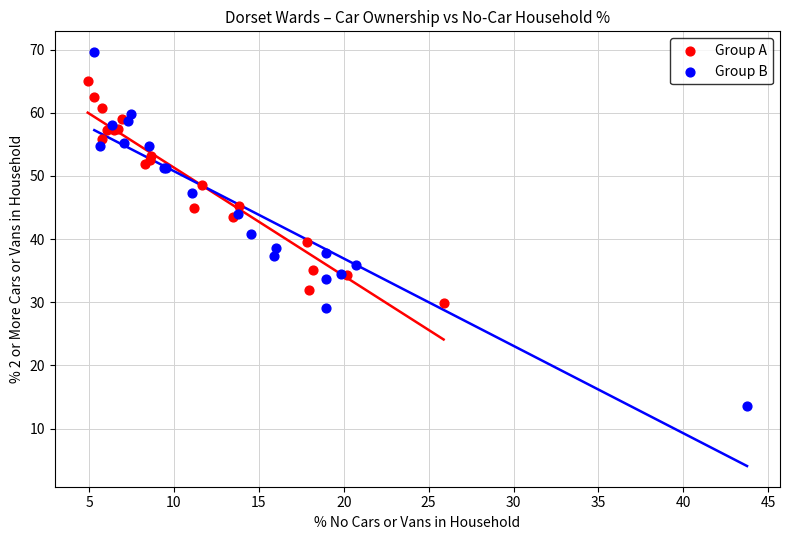

Which series contains the lowest Y value?

Group B